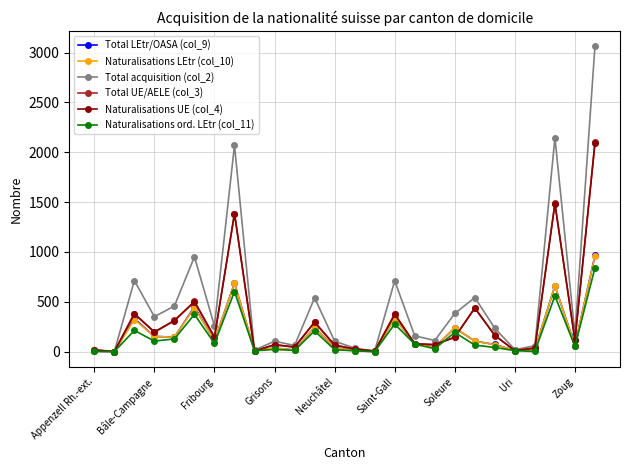

Which series has the largest total across all categories?

Total acquisition (col_2)